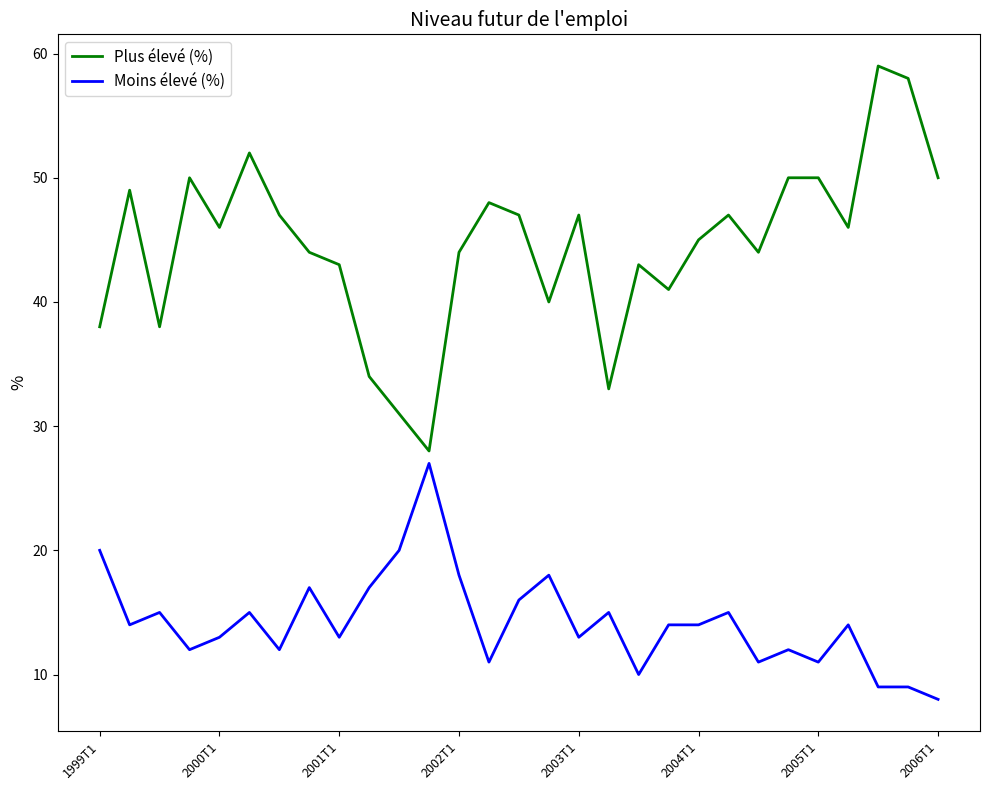

What is the difference between the maximum and minimum values in the Moins élevé (%) series?

19